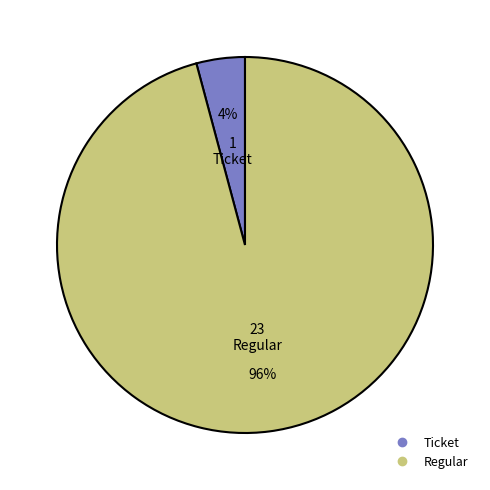

Rank the categories by value from highest to lowest.

Regular, Ticket